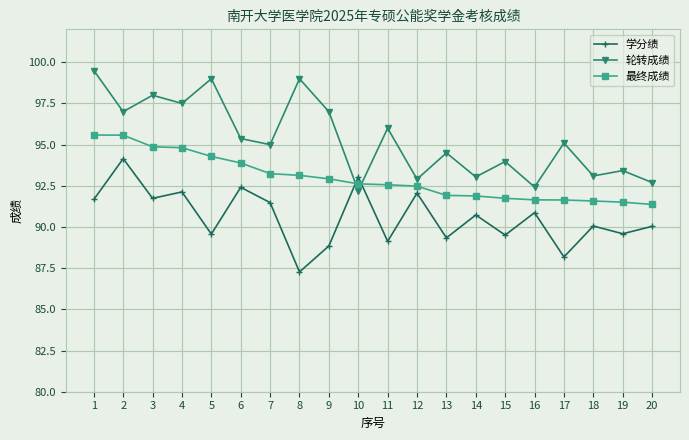

Rank the series by their average value, from highest to lowest.

轮转成绩, 最终成绩, 学分绩